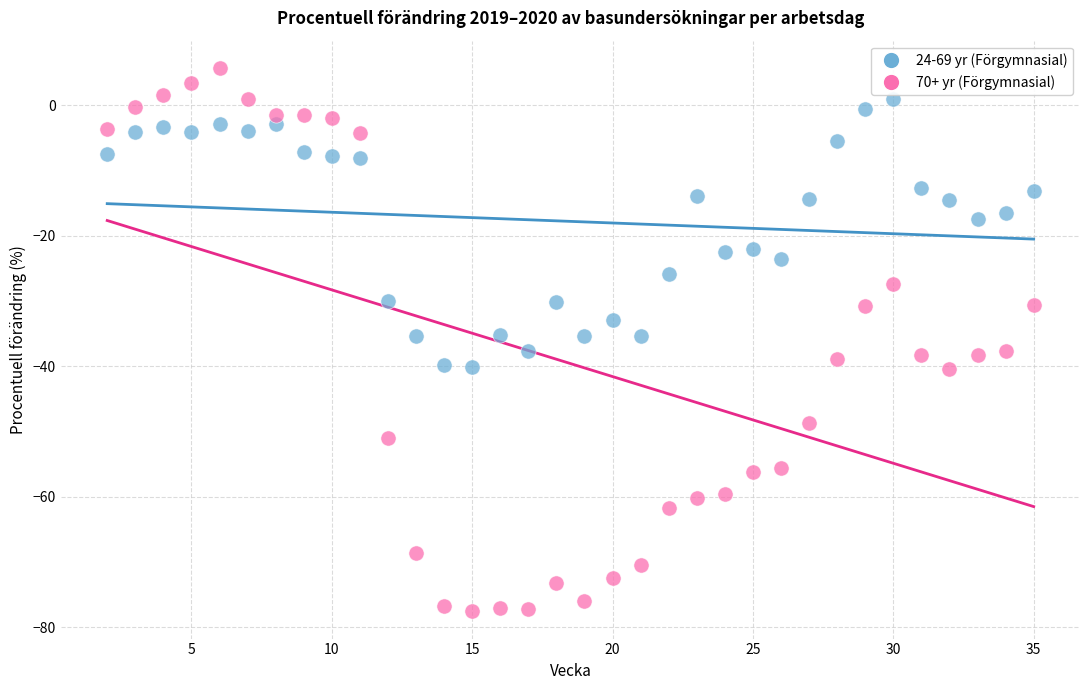

Across all data points, what is the range of Y values (max minus min)?

83.3